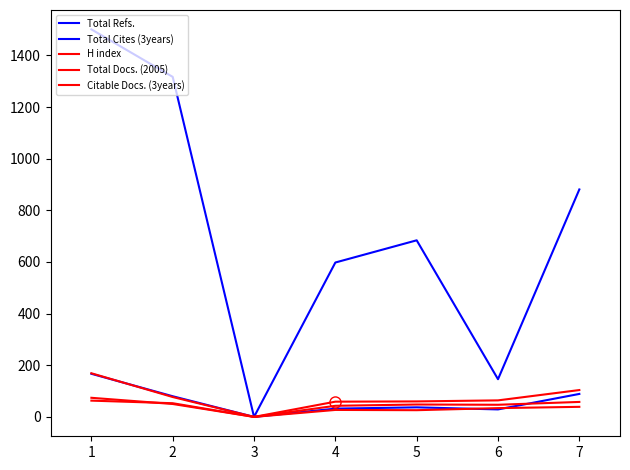

What is the difference between the second highest and second lowest values in the Total Refs. series?

1171